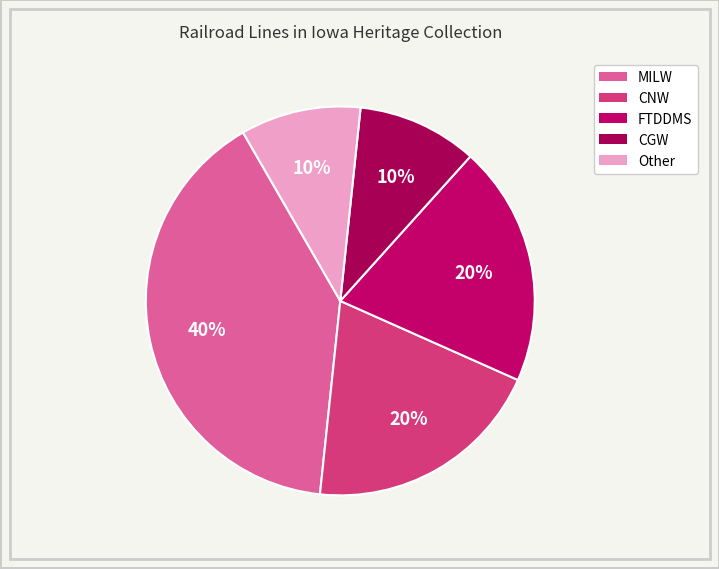

Is there a majority slice in this chart?

No